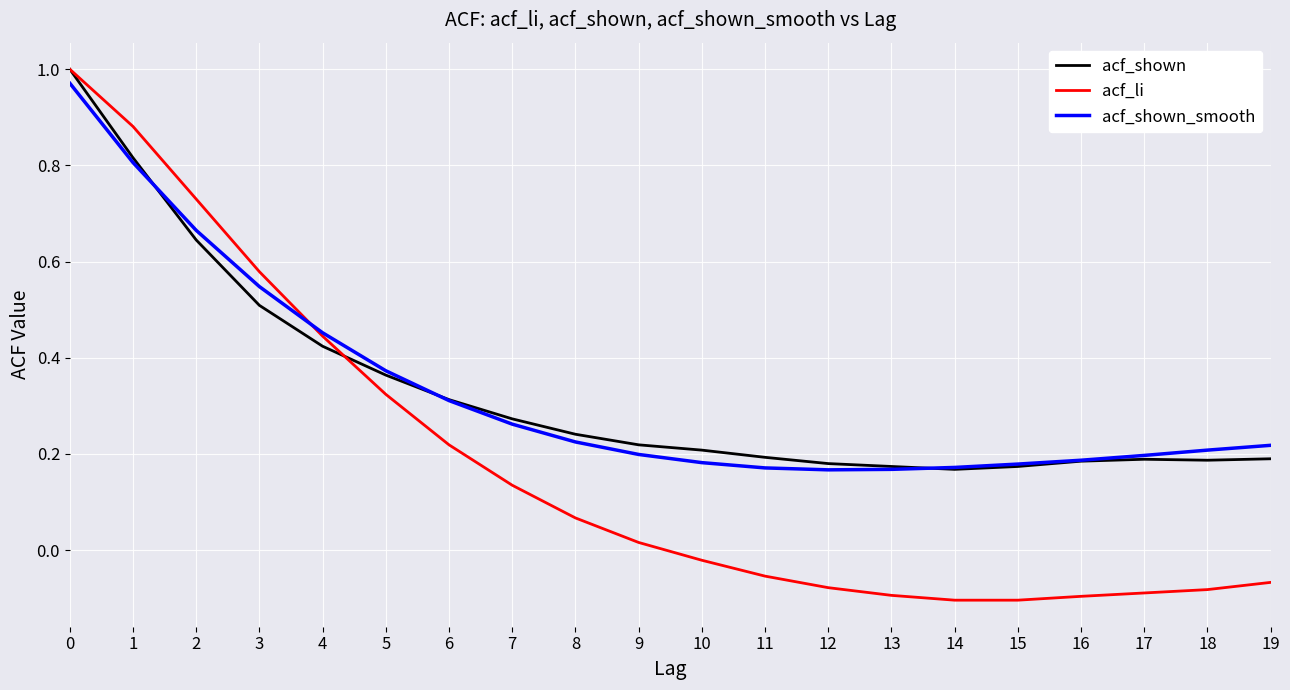

Is it true that acf_shown_smooth equals 0.2 at 8?

True